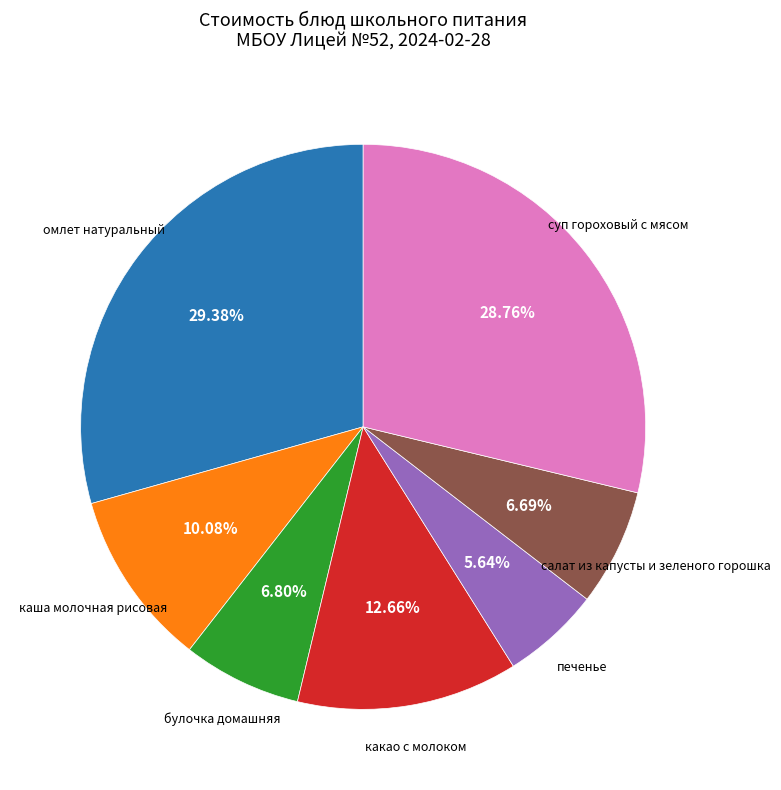

Is there any slice that represents more than half of the pie?

No